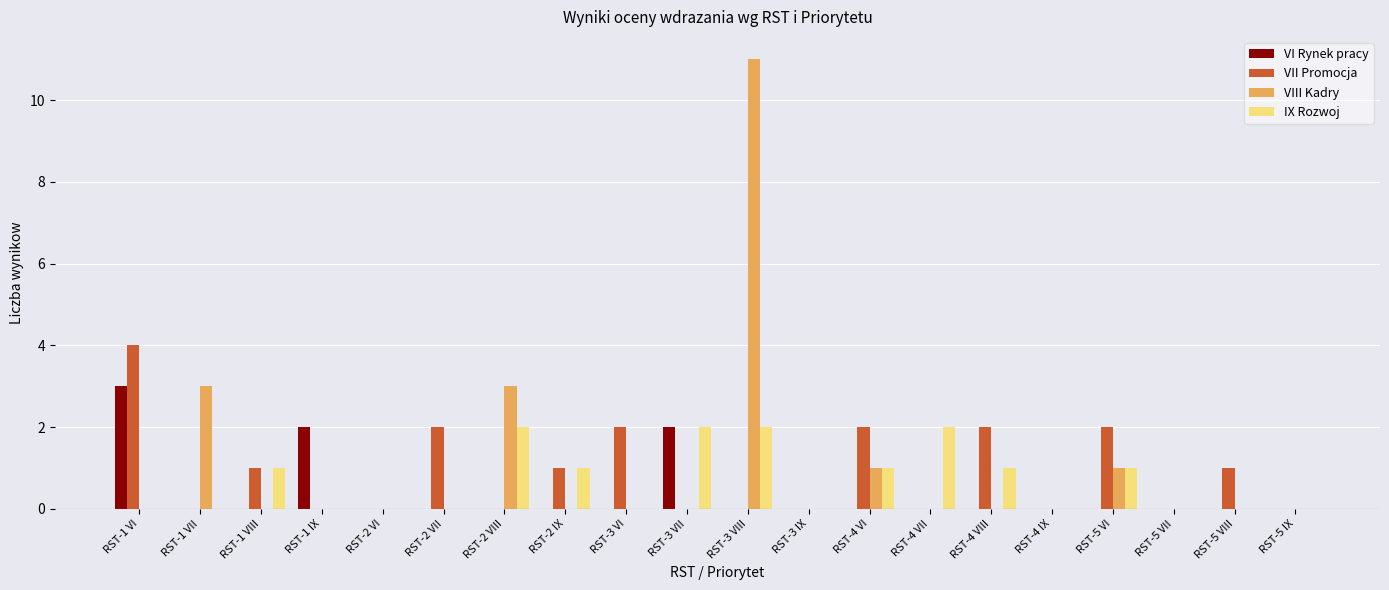

Which label corresponds to the largest value in the chart?

RST-3 VIII